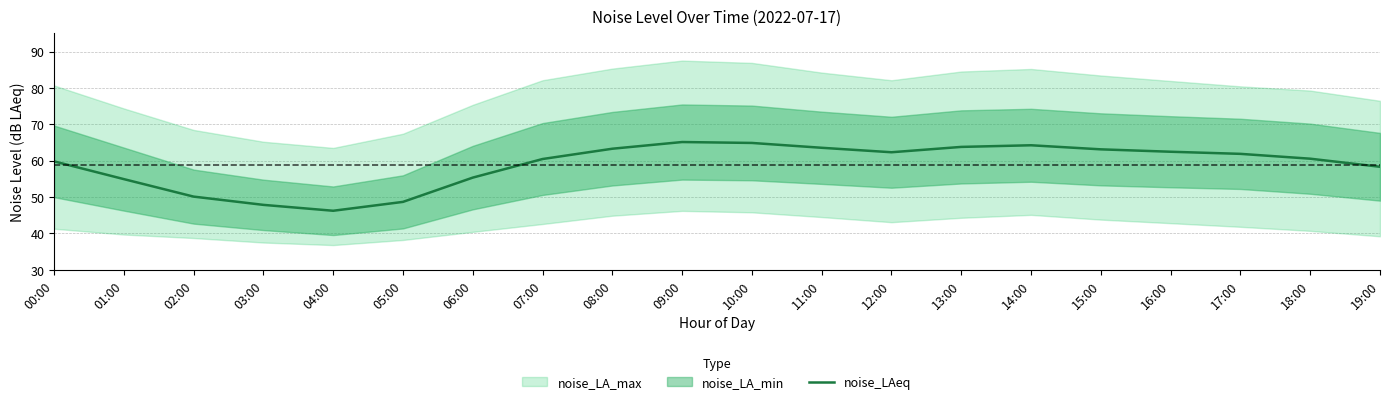

Approximately how many times larger is the value at 18:00 compared to 17:00?

1.0